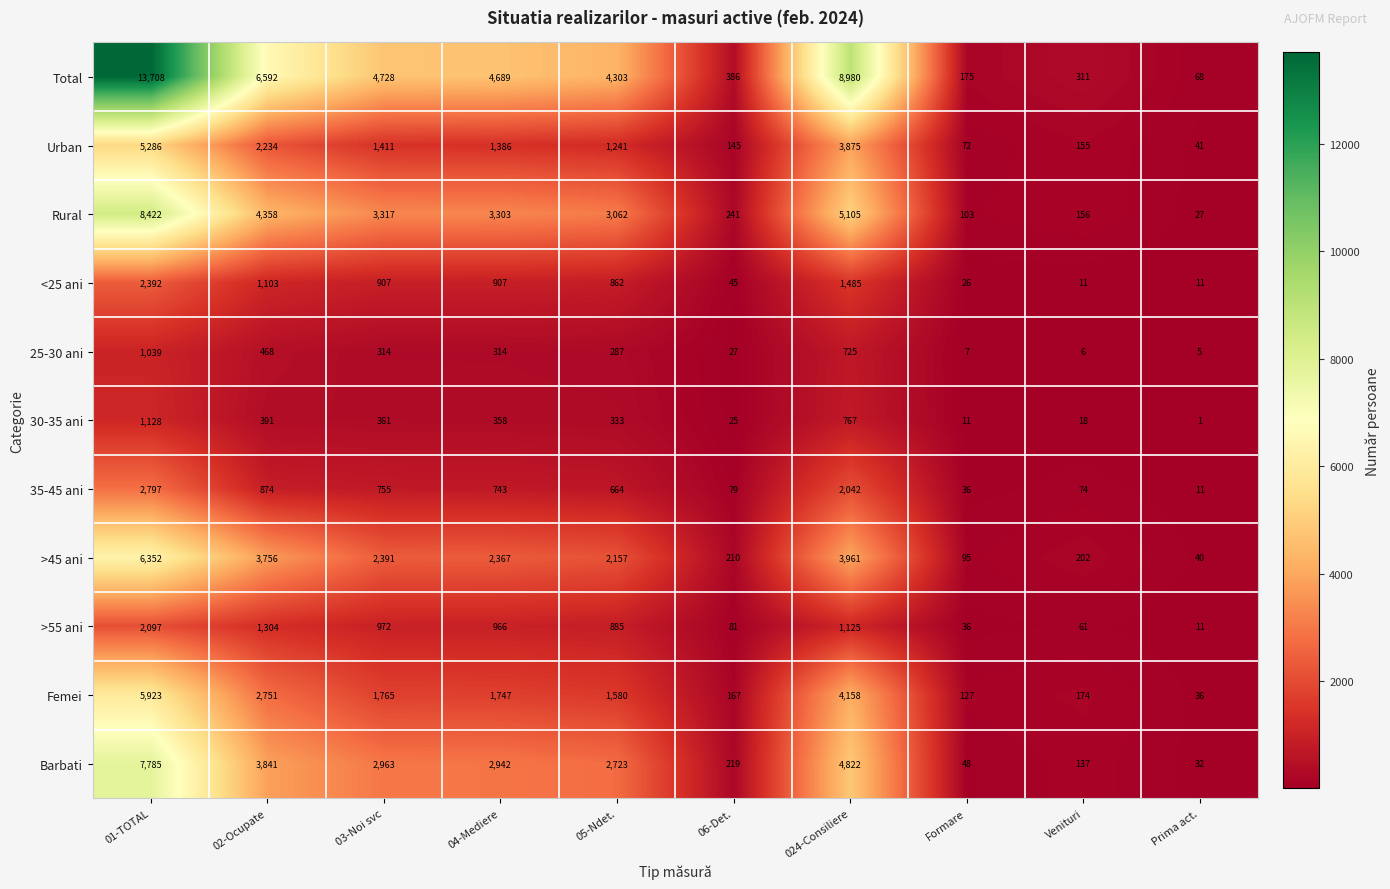

What is the greatest value displayed?

13708